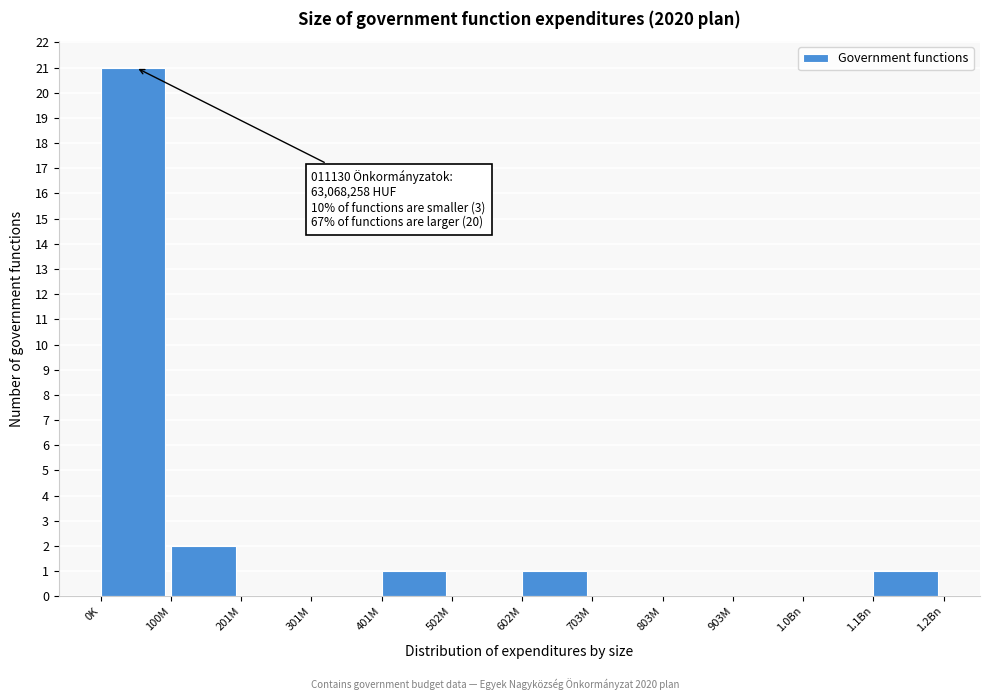

Reading left to right, what are all the values shown in this chart?

0K=21	100M=2	201M=0	301M=0	401M=1	502M=0	602M=1	703M=0	803M=0	903M=0	1.0Bn=0	1.1Bn=1